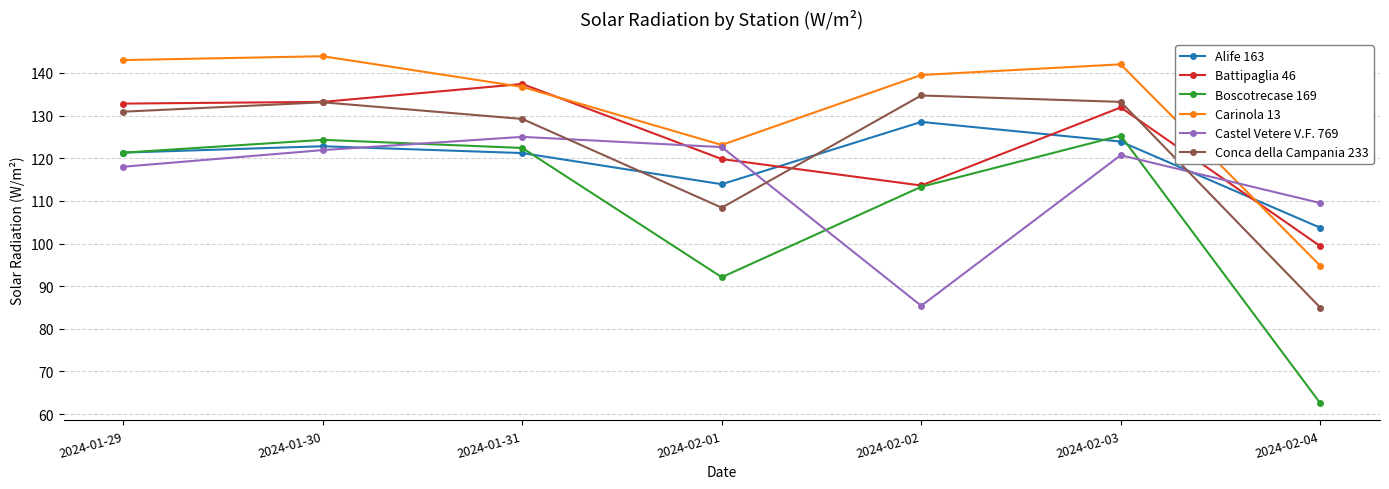

True or false: Conca della Campania 233 and Carinola 13 intersect in this chart.

False